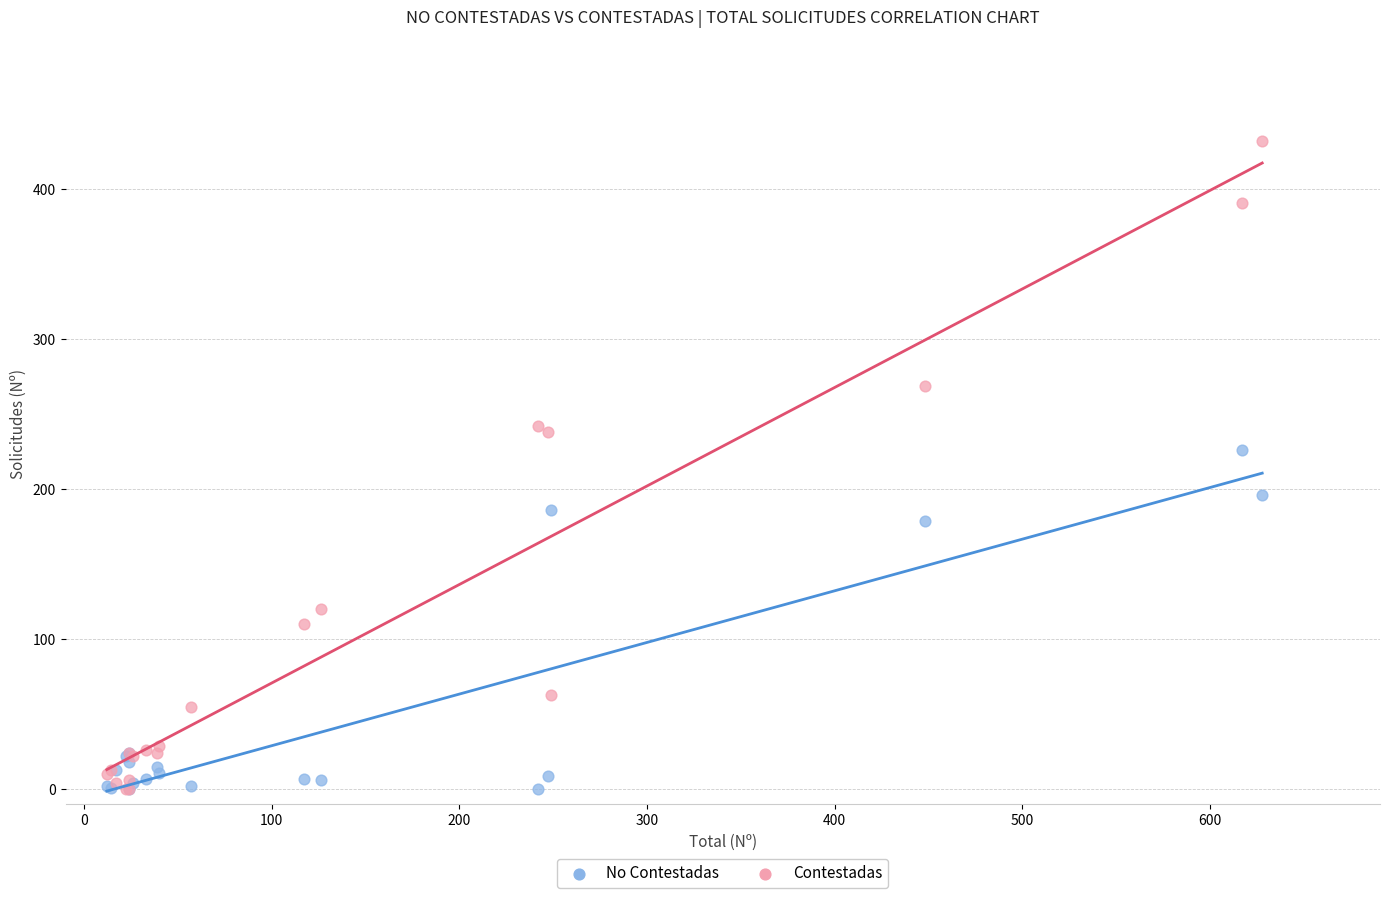

In the Contestadas series, what Y value is closest to 216?

238